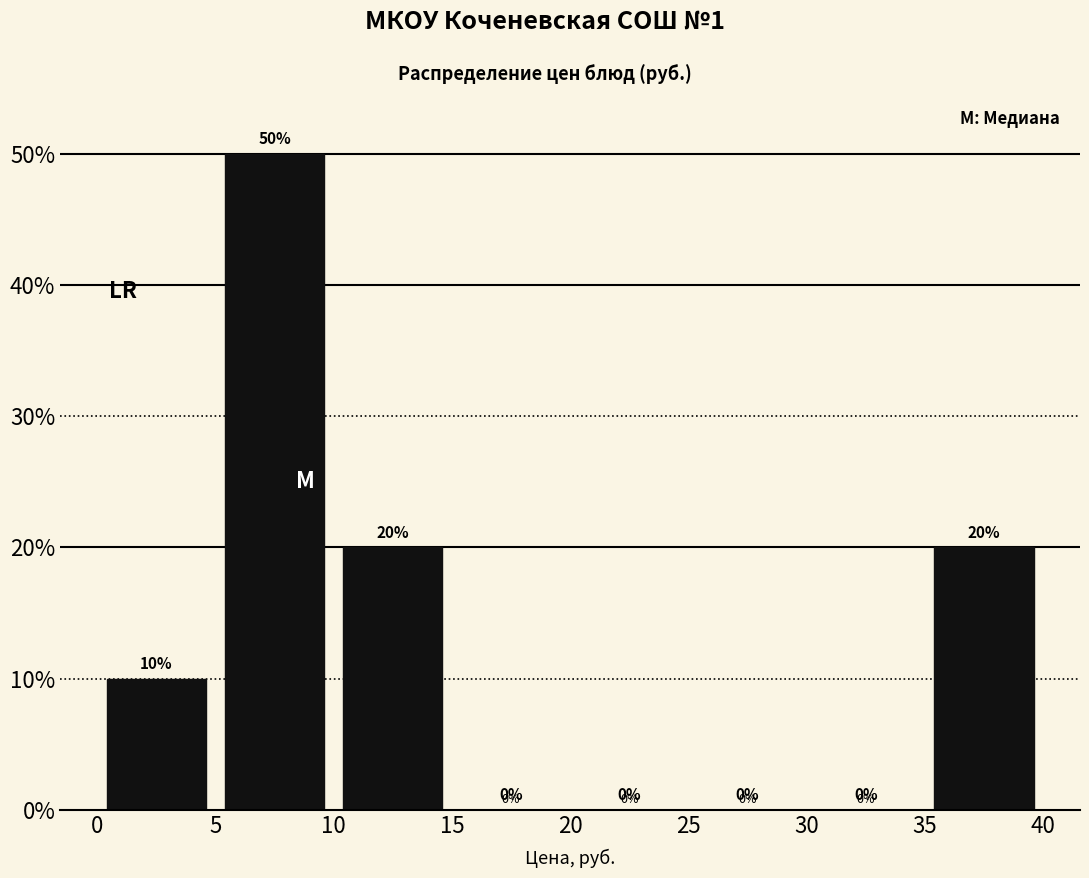

Reading left to right, list every bar in this chart as the range it spans on the x-axis followed by its height.

0 to 5: 10
5 to 10: 50
10 to 15: 20
15 to 20: 0
20 to 25: 0
25 to 30: 0
30 to 35: 0
35 to 40: 20